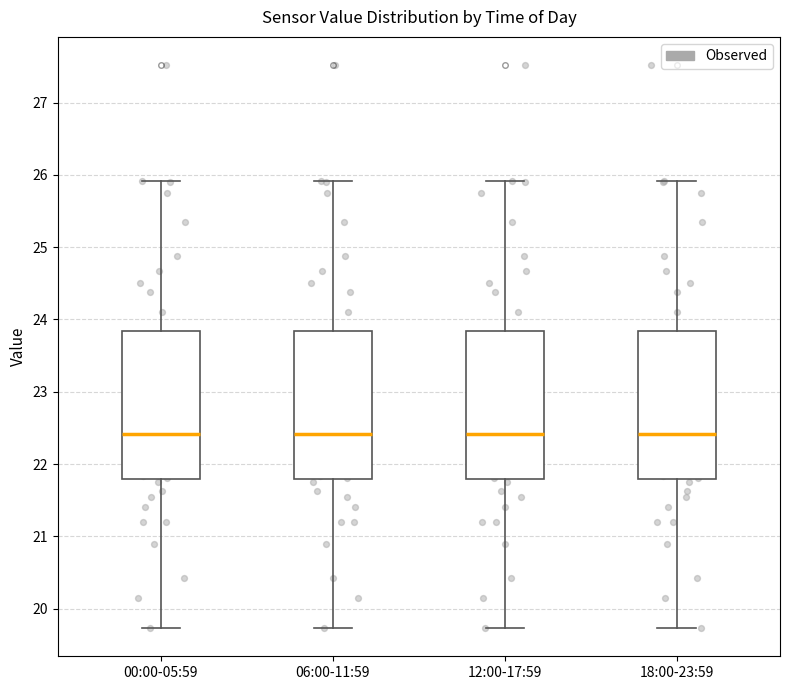

Reading left to right, transcribe this box plot: for each box, give where its median line is, the range the box spans, and where its two whiskers end, as read against the y-axis. The values are not printed on the chart, so give them approximately, as read against the axis.

00:00-05:59: median 22.4, box 21.8 to 23.8, whiskers 19.7 to 25.9
06:00-11:59: median 22.4, box 21.8 to 23.8, whiskers 19.7 to 25.9
12:00-17:59: median 22.4, box 21.8 to 23.8, whiskers 19.7 to 25.9
18:00-23:59: median 22.4, box 21.8 to 23.8, whiskers 19.7 to 25.9